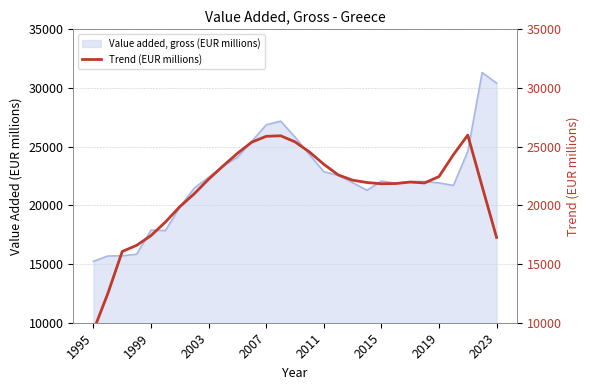

What is the minimum value for Value added, gross (EUR millions)?

15232.7